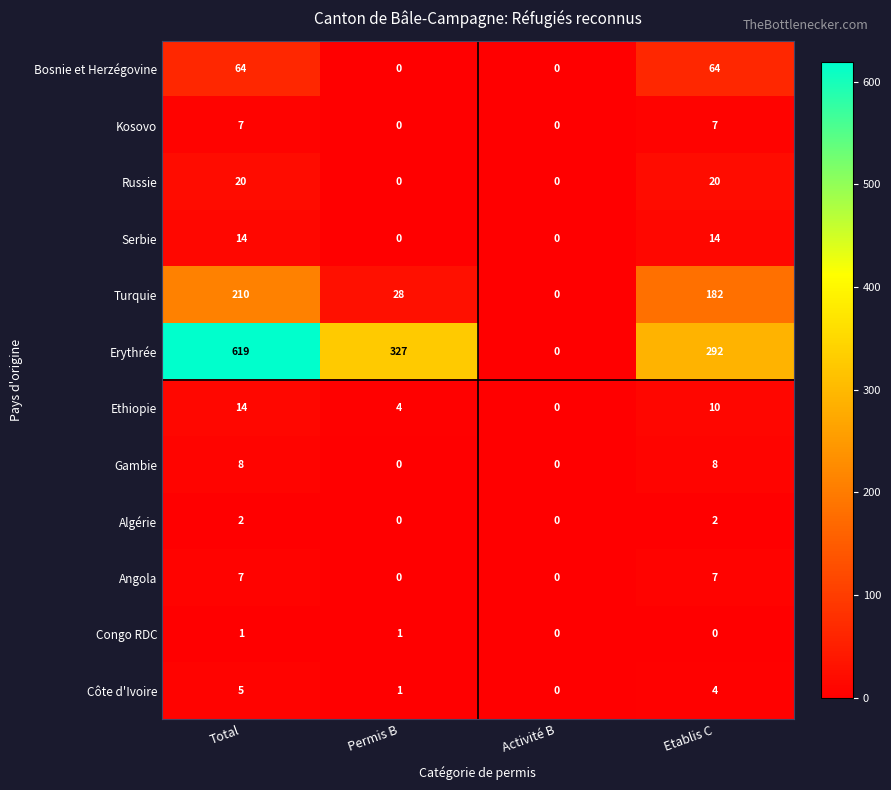

How many Kosovo values are between 0 and 7?

4